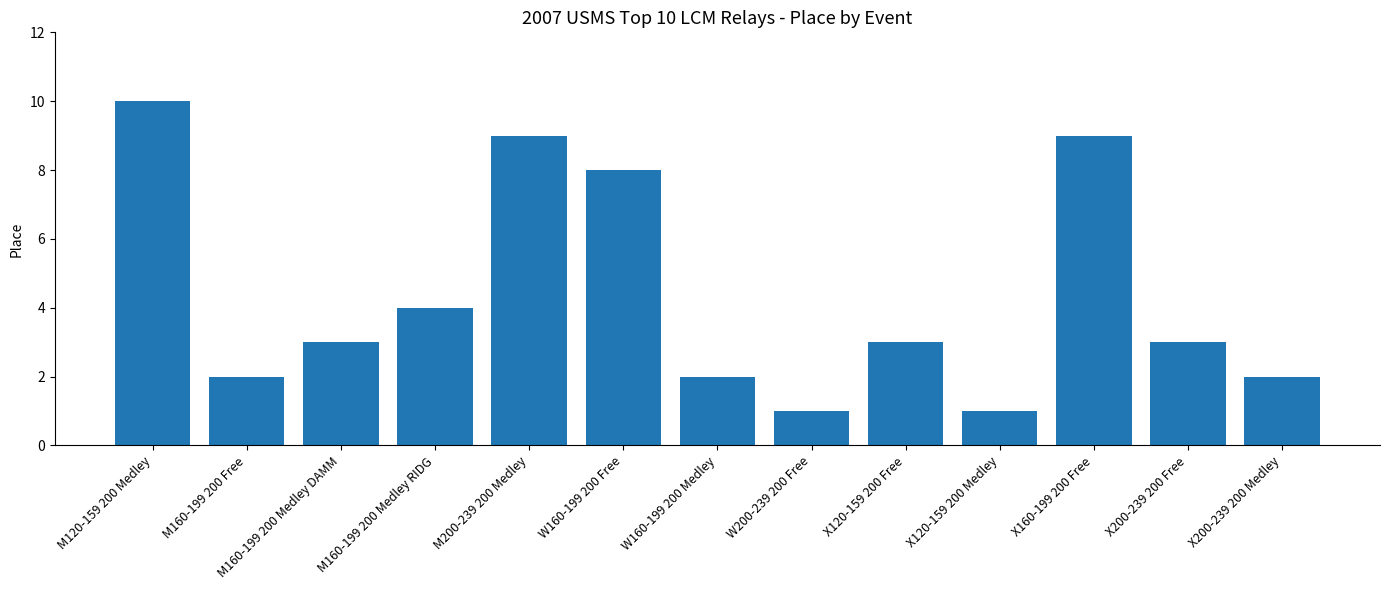

How many bars are there in total?

13